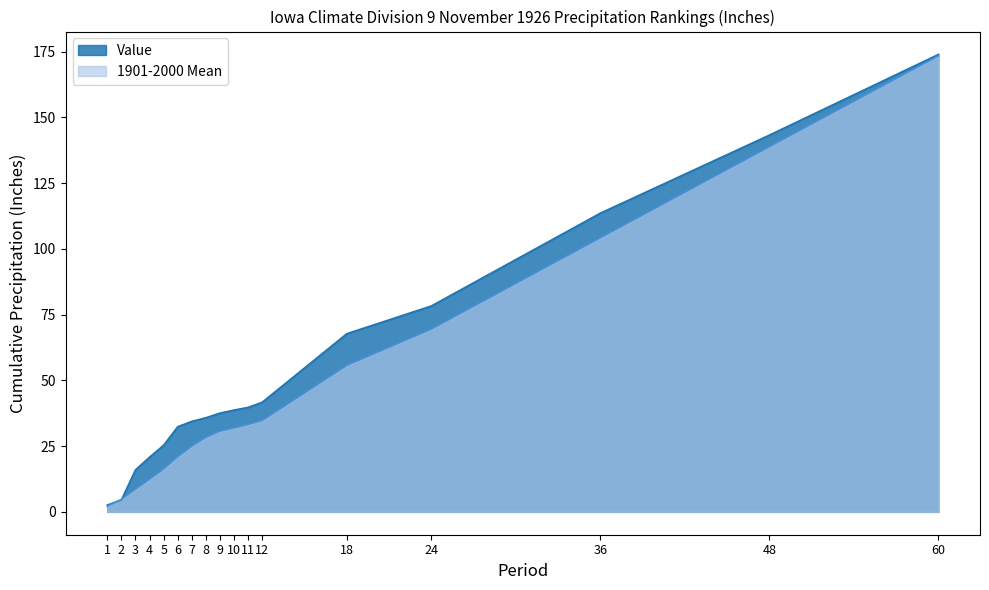

Does the chart display data point markers on the line(s)?

No